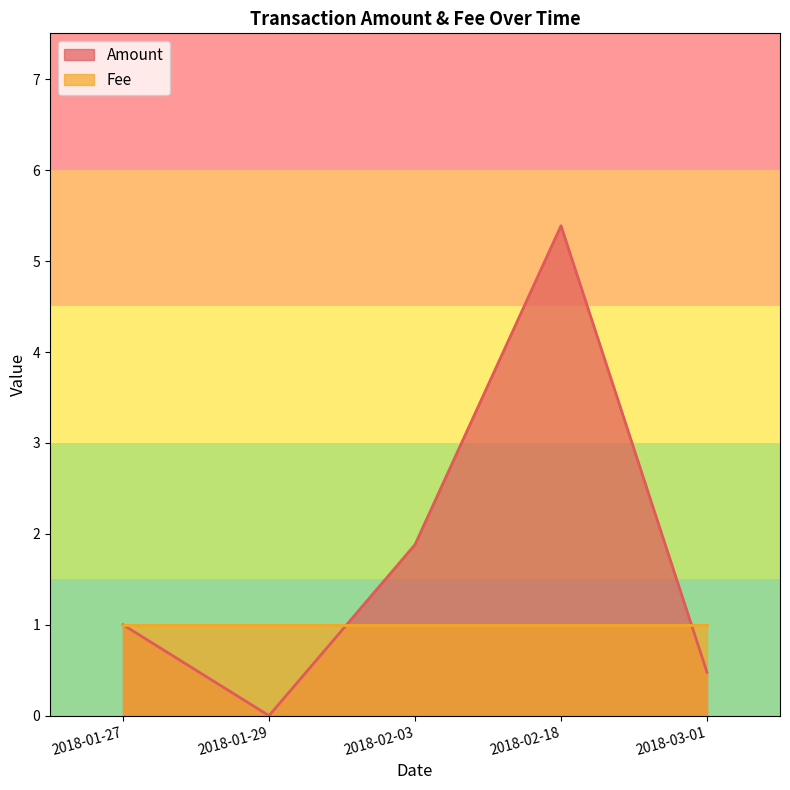

What is the highest value of the Fee series?

1.0